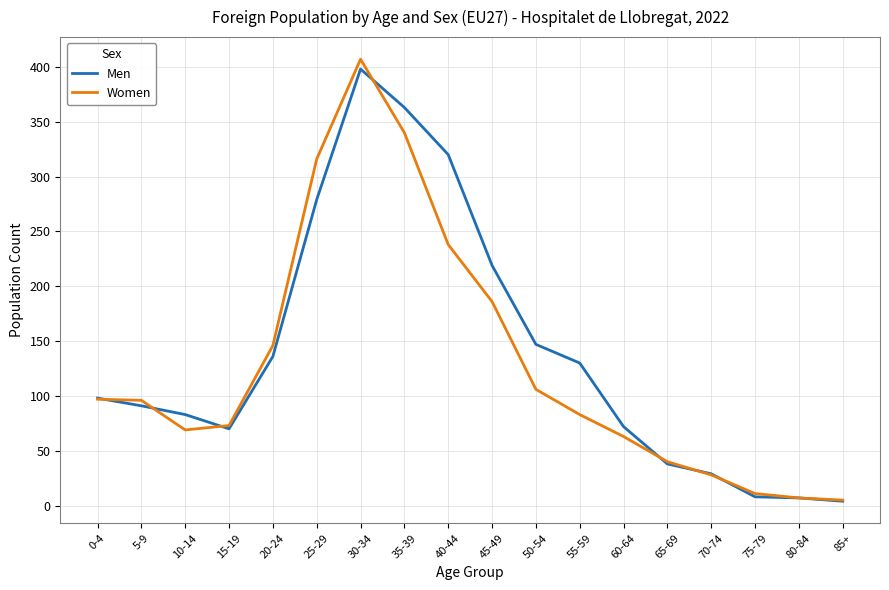

At which label does Men reach its peak?

30-34